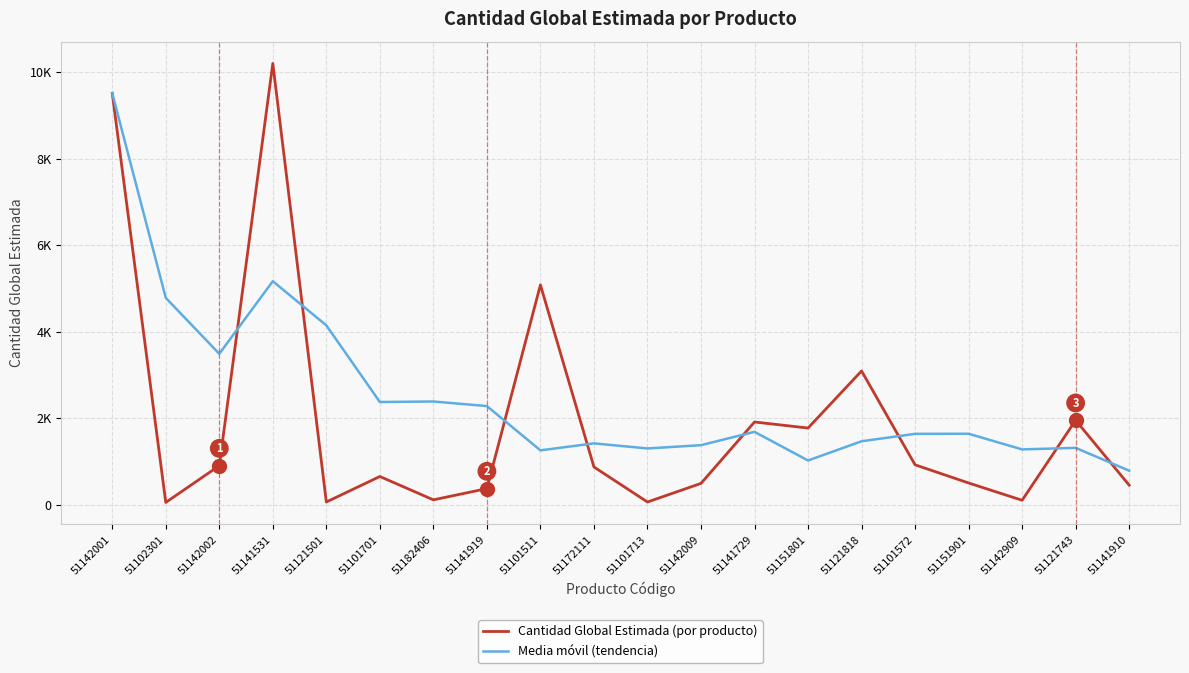

What is the average value of the Cantidad Global Estimada (por producto) series?

1952.0